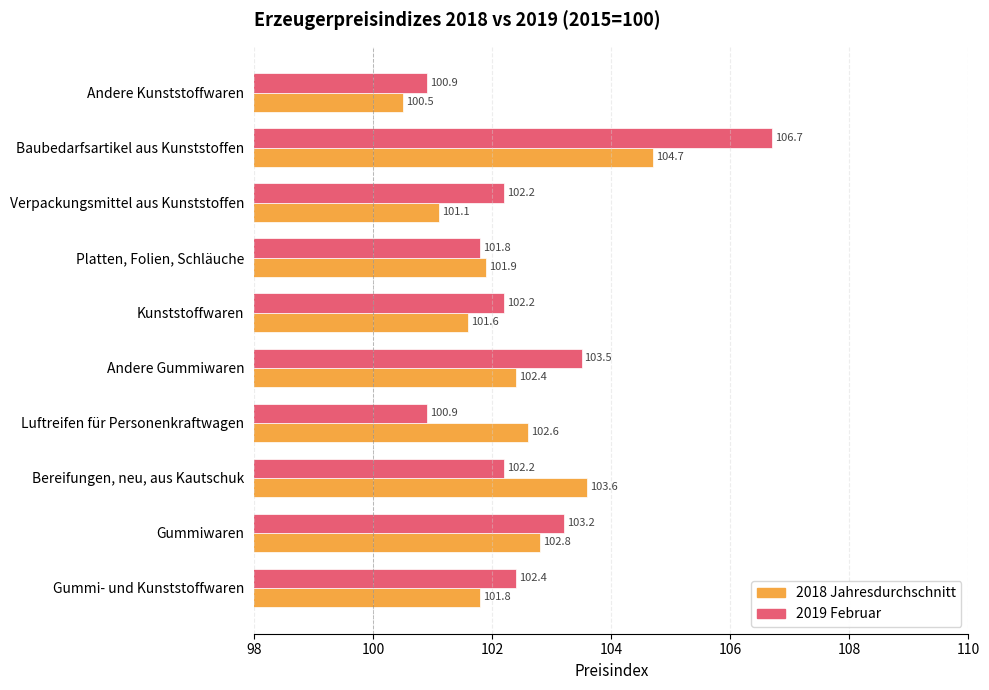

What is the sum of all 2019 Februar values?

1026.0